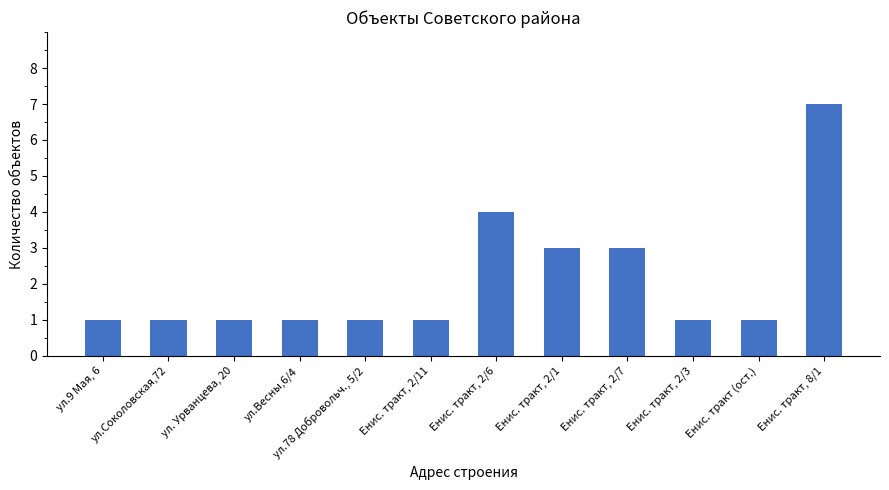

How many series are shown in this chart?

1